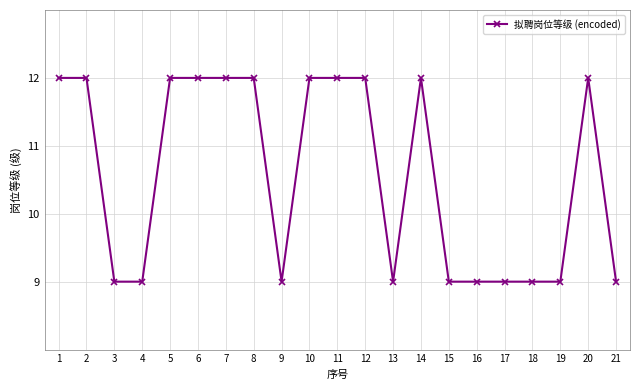

The value at 5 is 4. True or false?

False